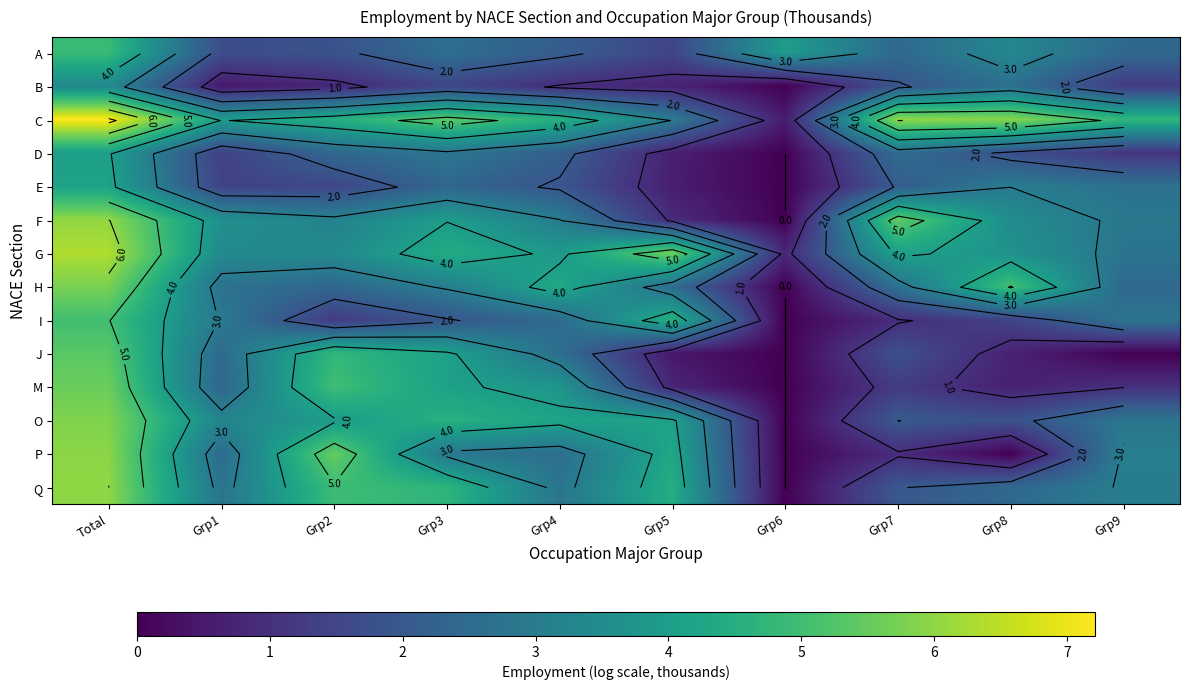

What is the difference between the O values at Grp8 and Total?

4.0